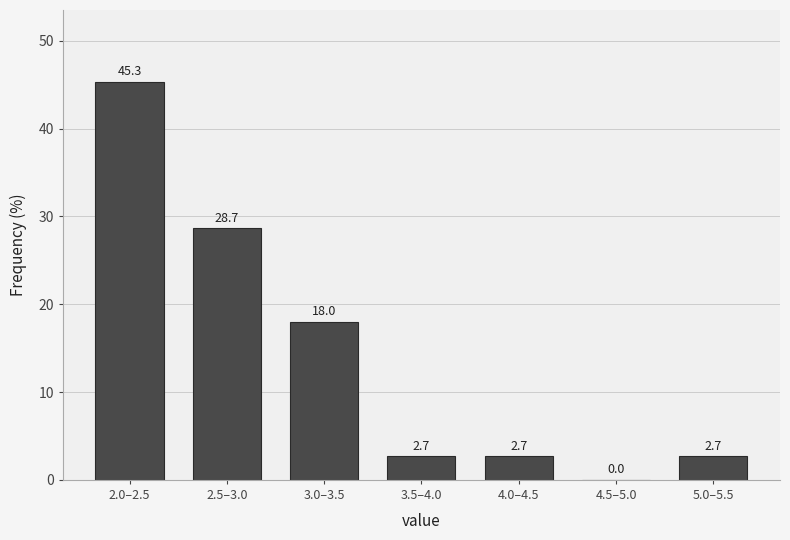

Reading right to left, transcribe all the data shown in this chart.

5.0–5.5=2.7	4.5–5.0=0.0	4.0–4.5=2.7	3.5–4.0=2.7	3.0–3.5=18.0	2.5–3.0=28.7	2.0–2.5=45.3